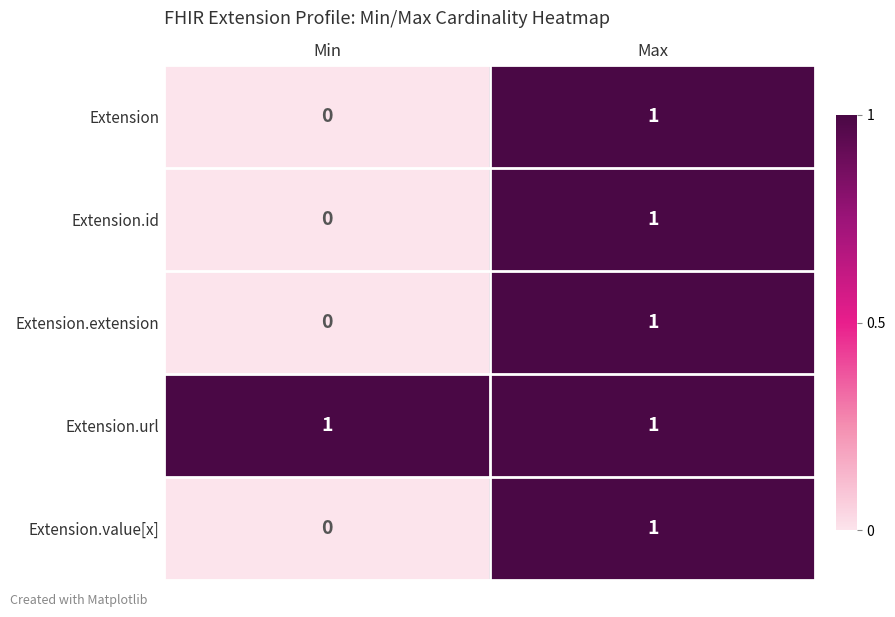

The Extension series shows 1 at Max. True or false?

True